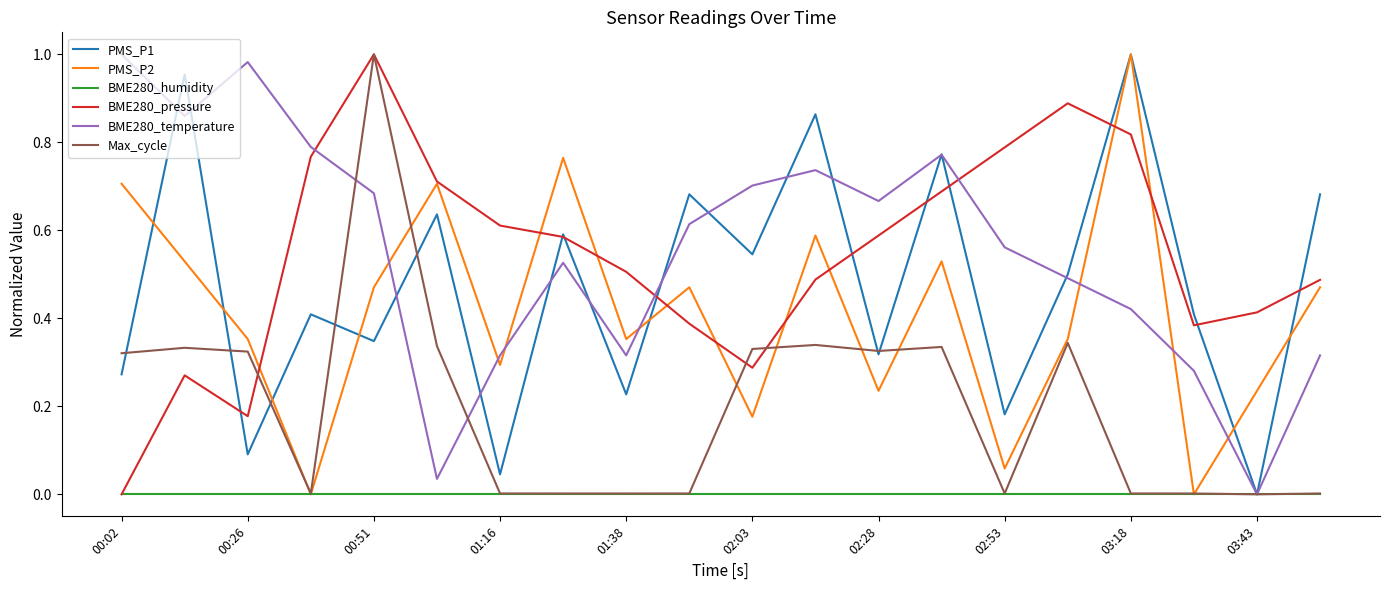

True or false: BME280_temperature and PMS_P2 intersect in this chart.

True